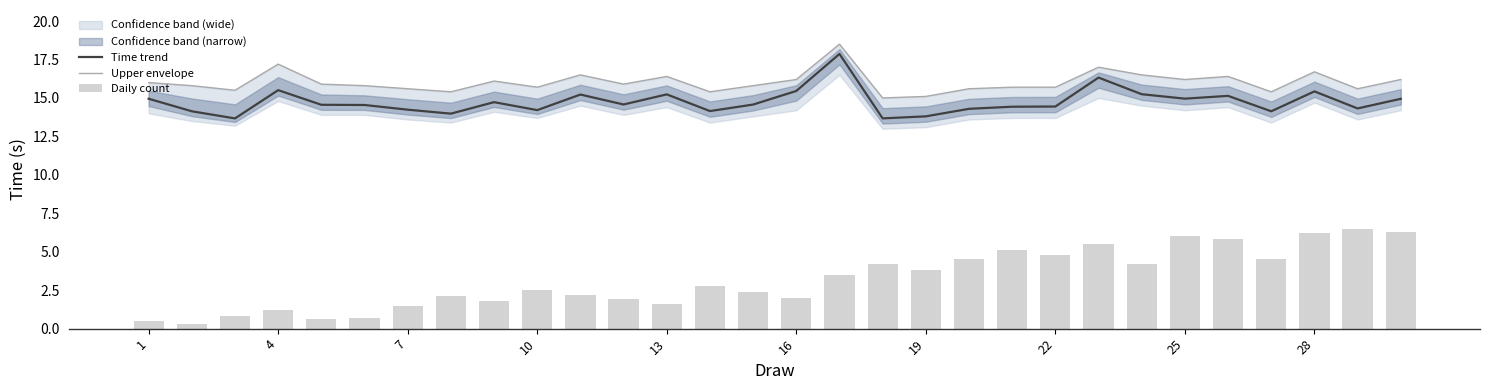

True or false: Time trend has a value of 9.1 at 7.

False